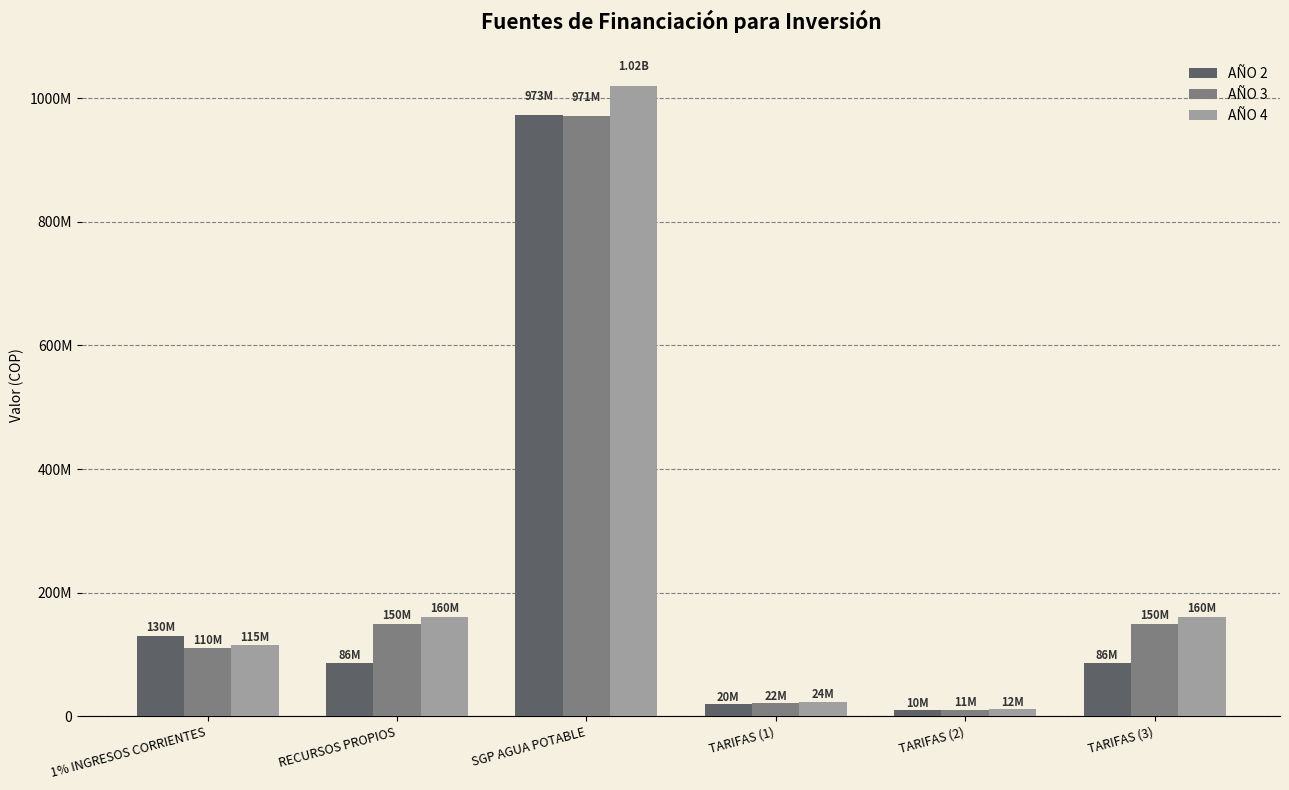

At which label is AÑO 4 closest to 515902200?

RECURSOS PROPIOS